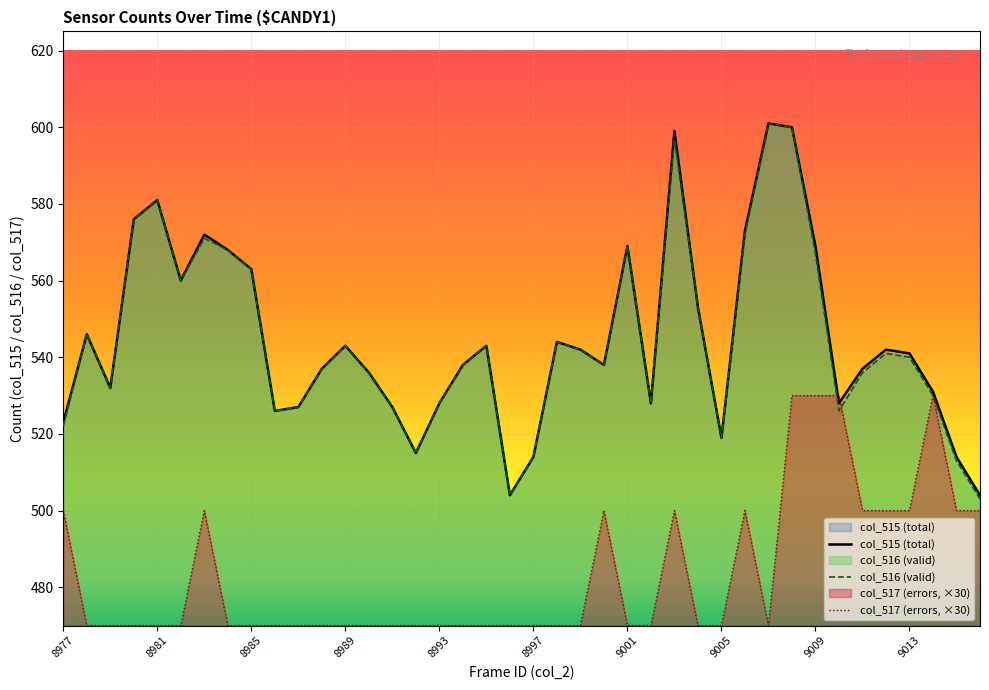

The value of col_517 (errors, ×30) at 8989 is 822. True or false?

False